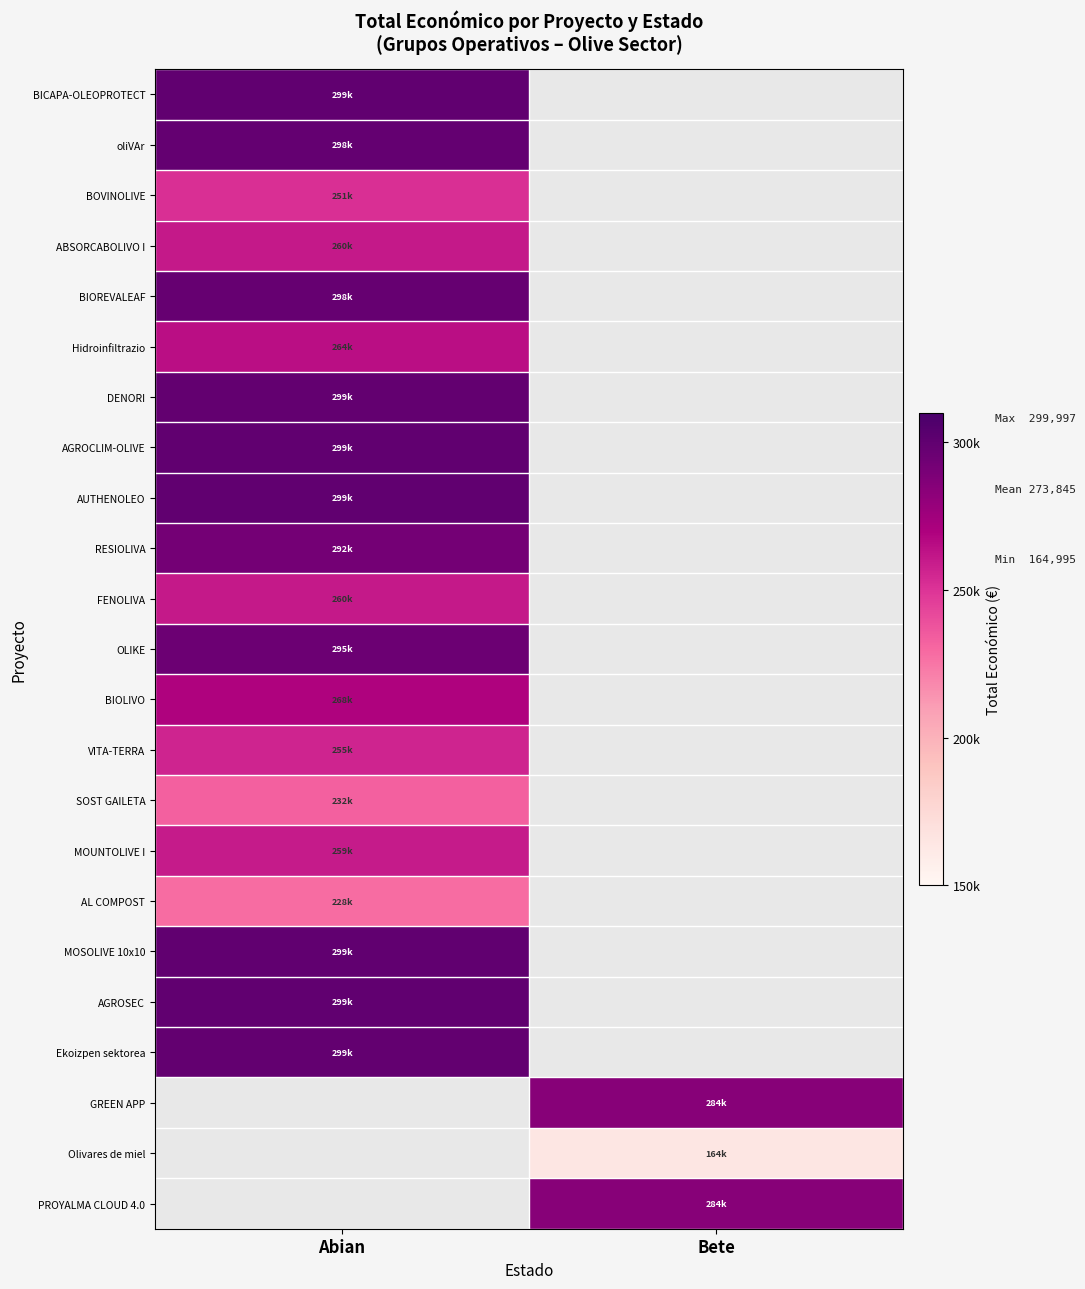

At how many categories does at least one series exceed 184144?

2